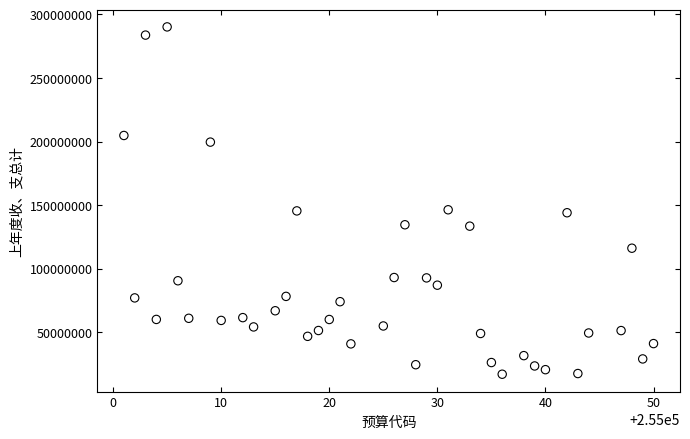

What is the range of X values (max minus min)?

49.0